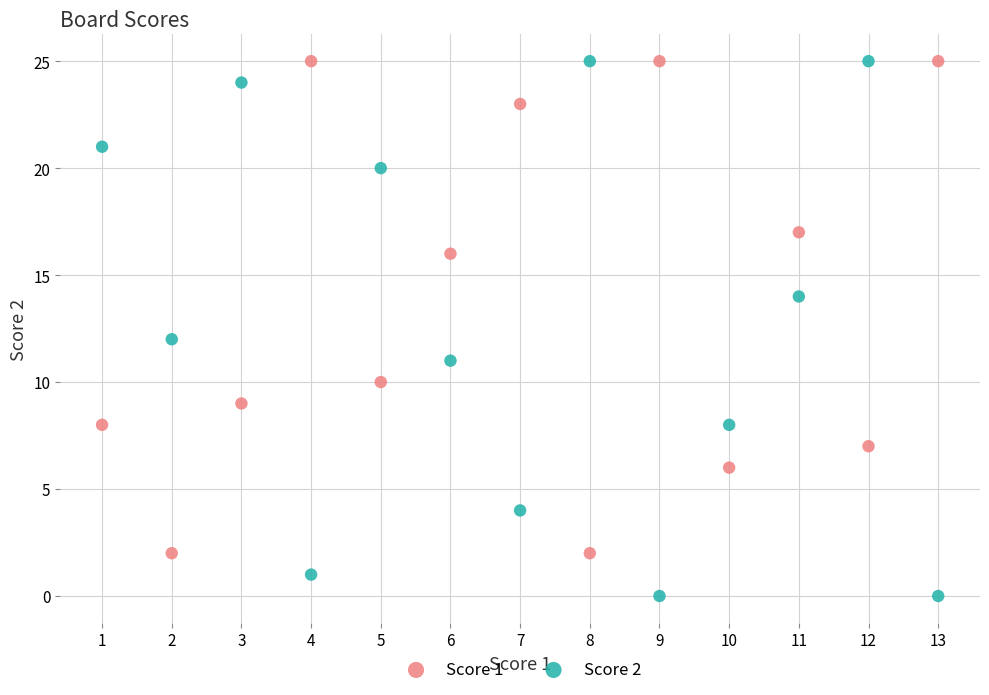

What is the X range (max minus min) for the scatter plot?

12